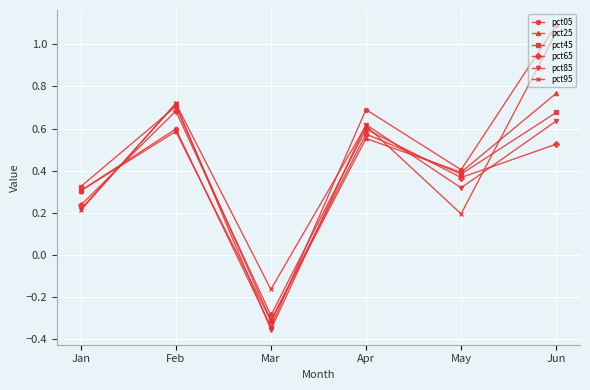

The value of pct65 at Jun is 0.3. True or false?

False